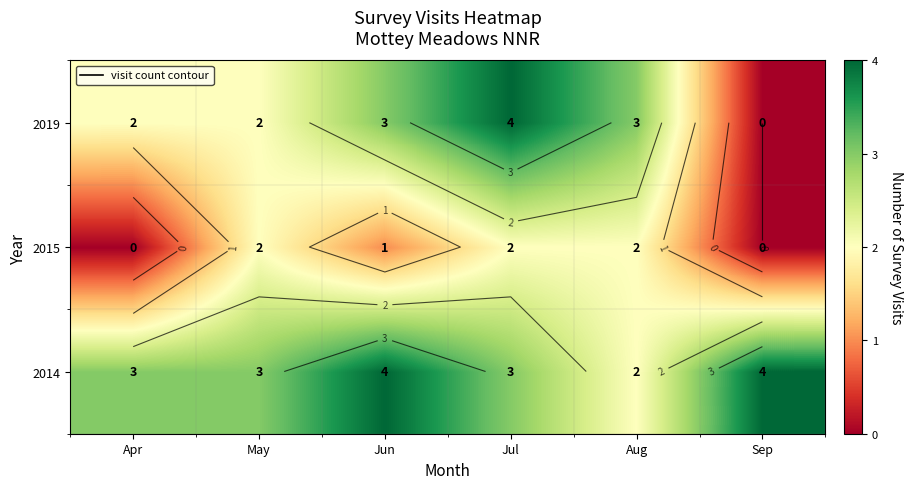

Rank the series by their average value, from highest to lowest.

2014, 2019, 2015